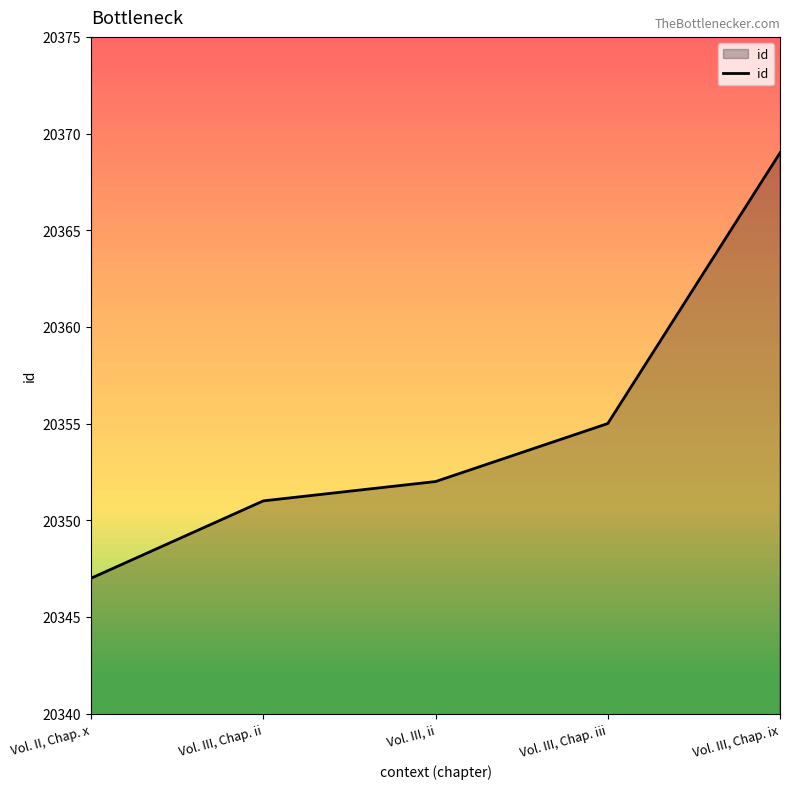

What position from the left is Vol. III, Chap. ix?

5